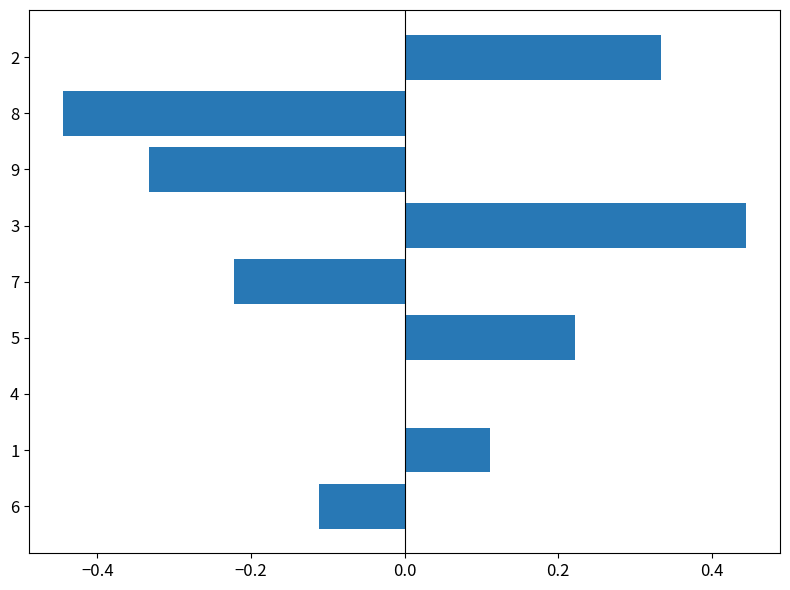

Is it true that the value at 4 is 0.6?

False